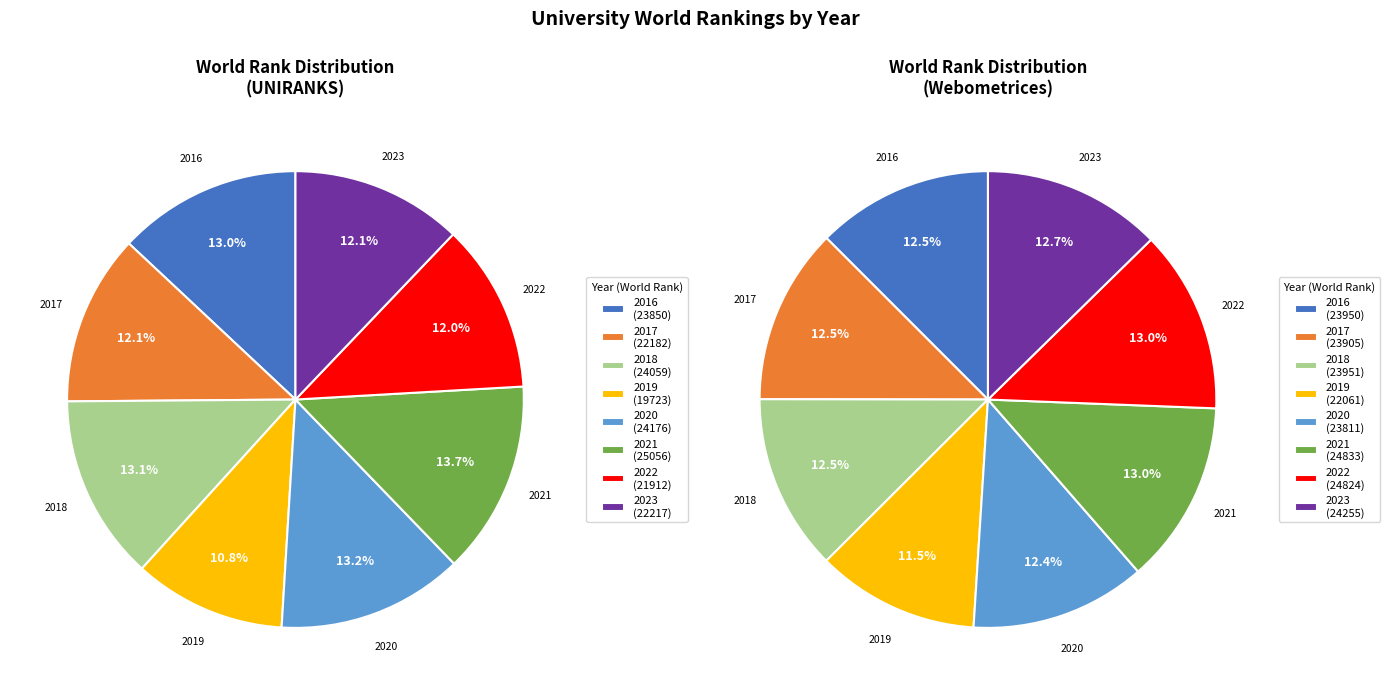

What is the difference between the highest and lowest values at 2021?

223